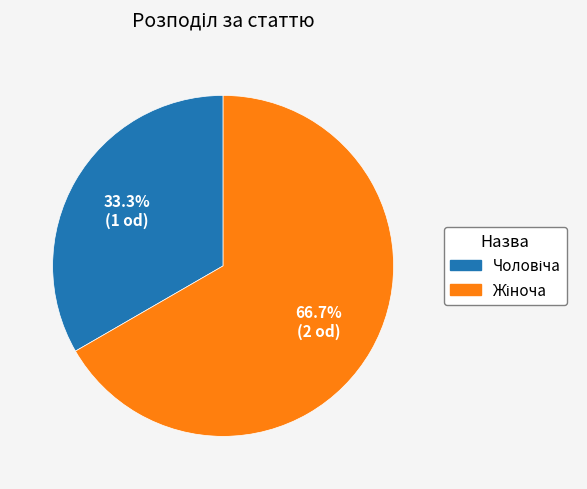

Does any single category account for the majority?

Yes